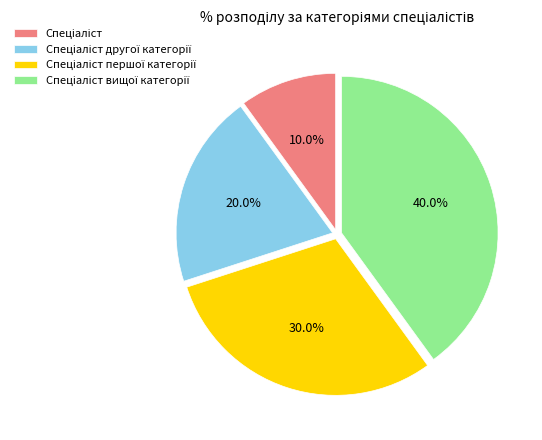

Is there any slice that represents more than half of the pie?

No